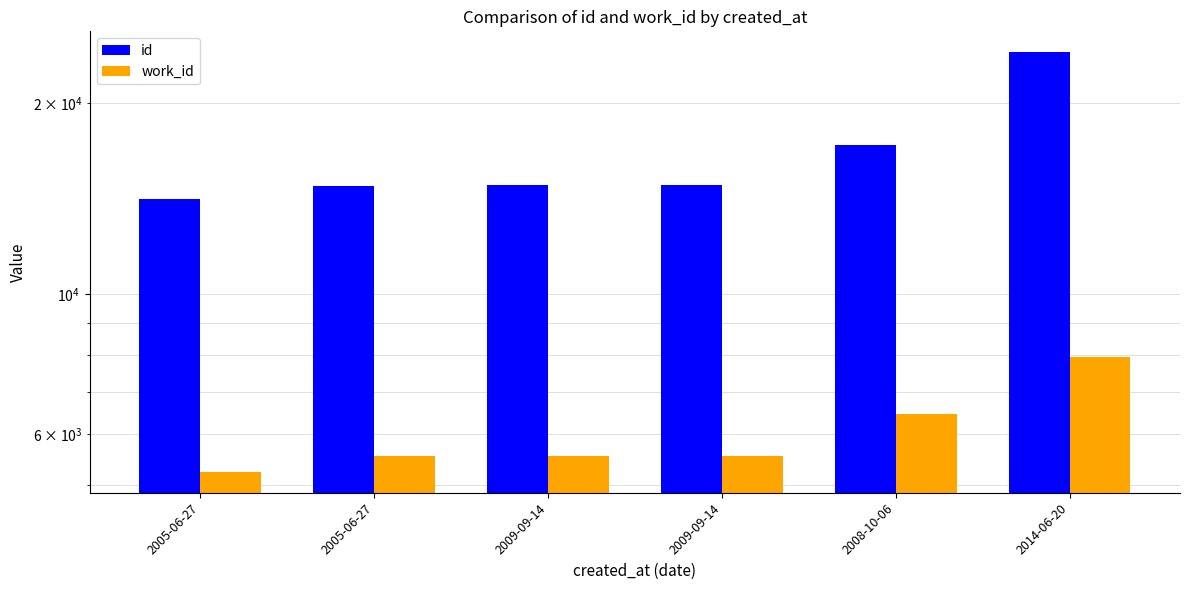

Reading left to right, what are all the values shown in this chart?

id: 14096	14810	14829	14830	17186	24064
work_id: 5237	5538	5550	5550	6462	7940